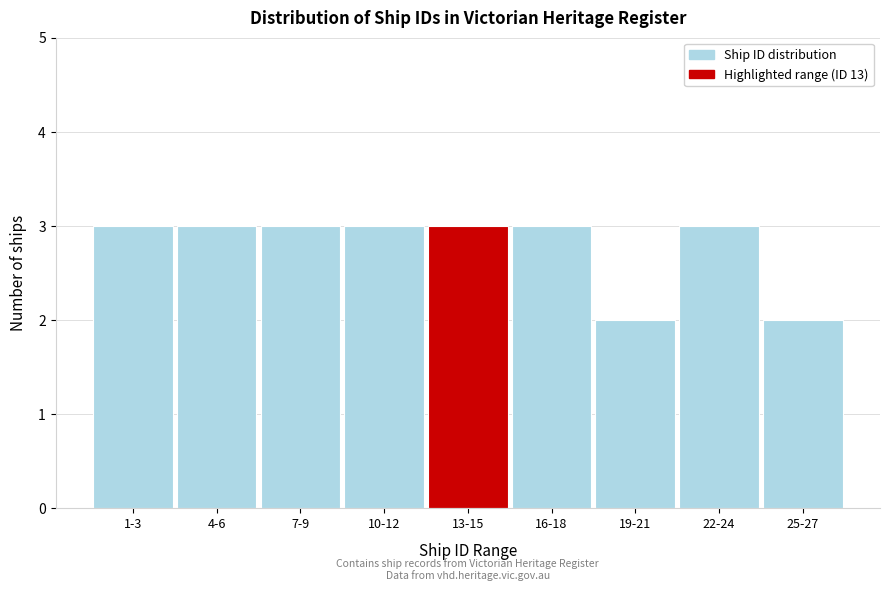

Reading left to right, transcribe all the data shown in this chart.

3	3	3	3	3	3	2	3	2